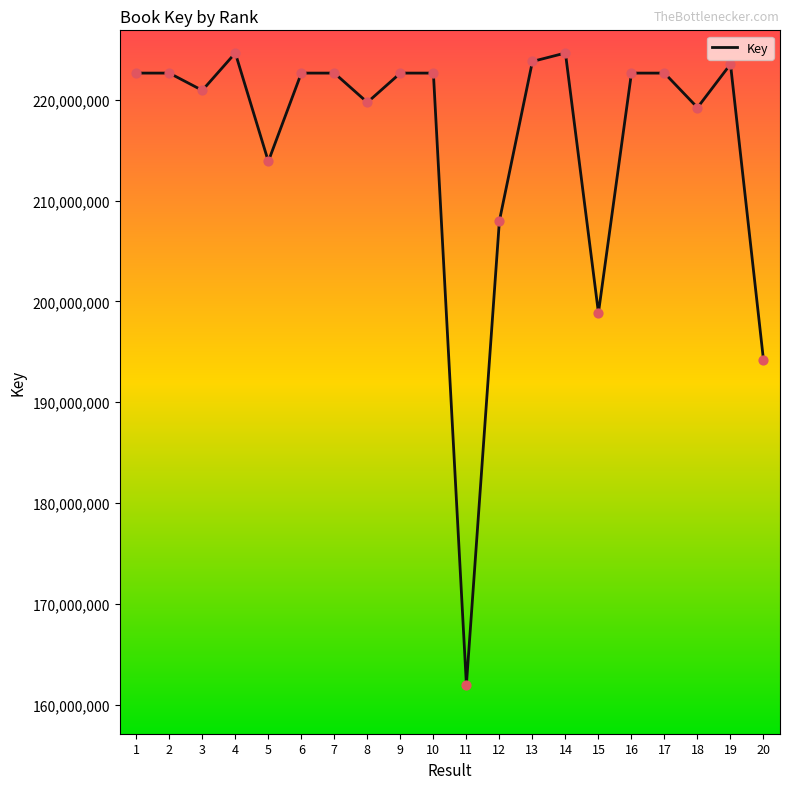

What is the change in value from 4 to 19?

-1105693